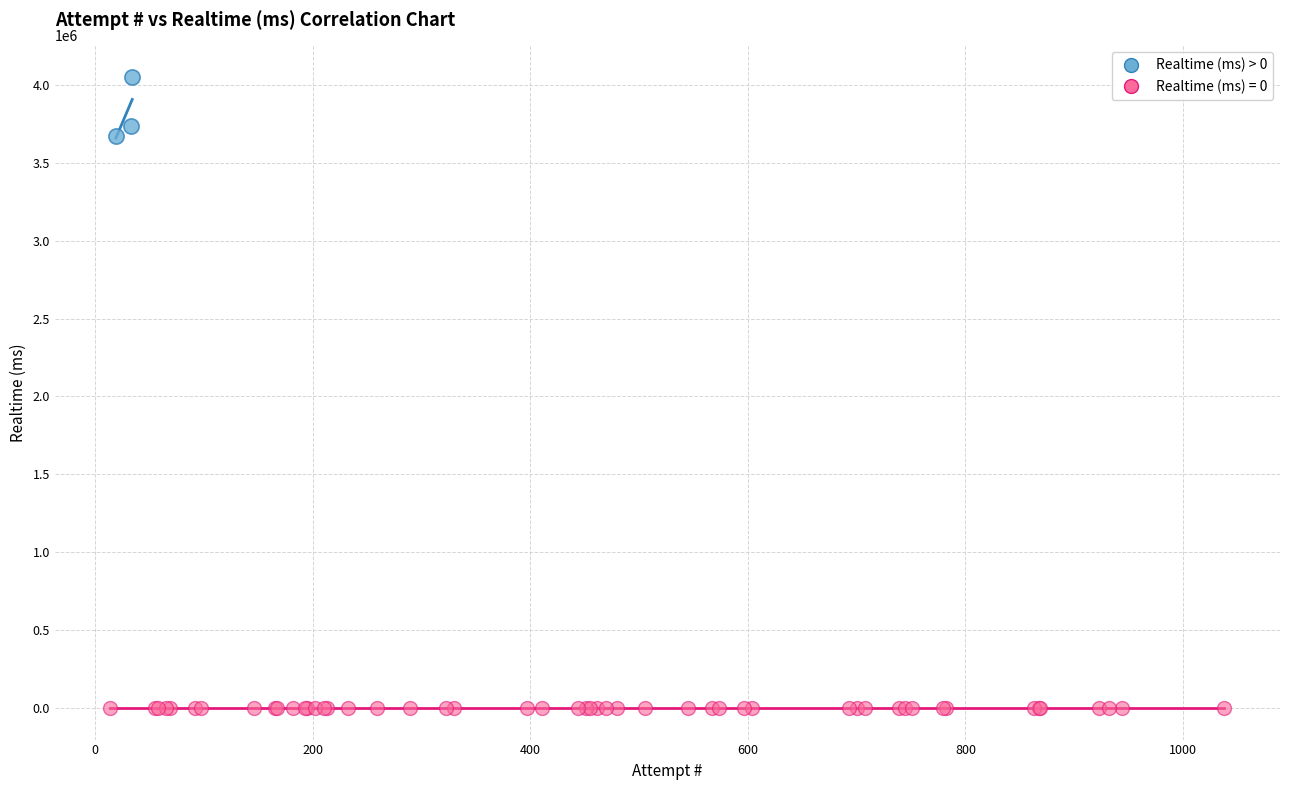

Which series reaches the maximum Y coordinate?

Realtime (ms) > 0